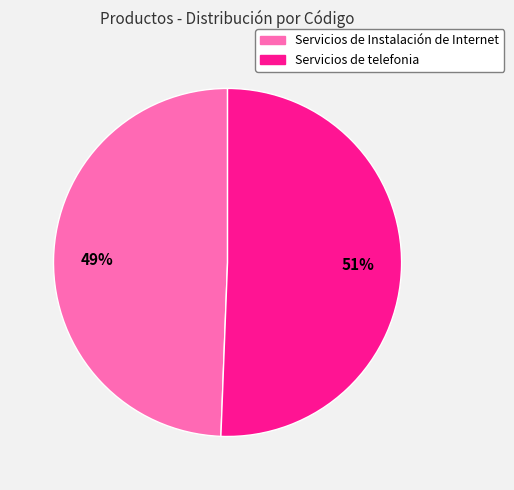

True or false: Servicios de Instalación de Internet accounts for 49% of the total.

True